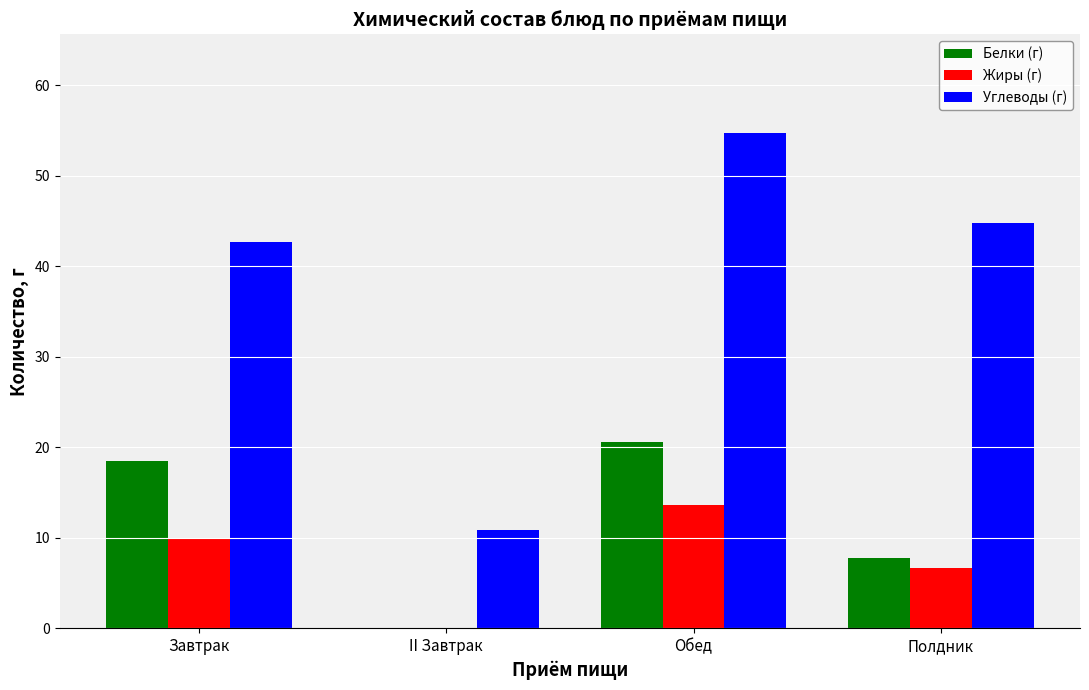

Which series has the widest spread of values?

Углеводы (г)